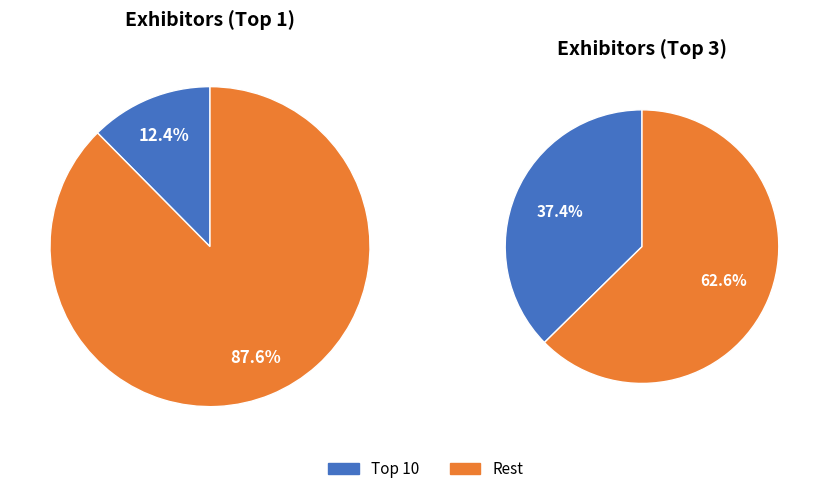

Does A.T.I.B Elettronica srl represent more than half of the total?

No